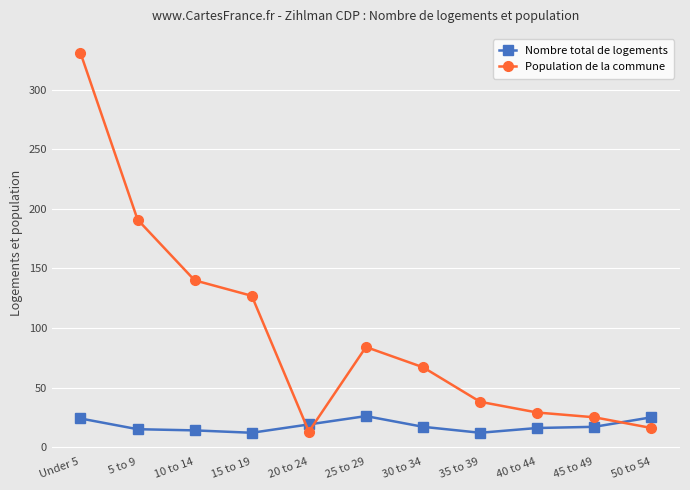

How many lines are shown in the chart?

2